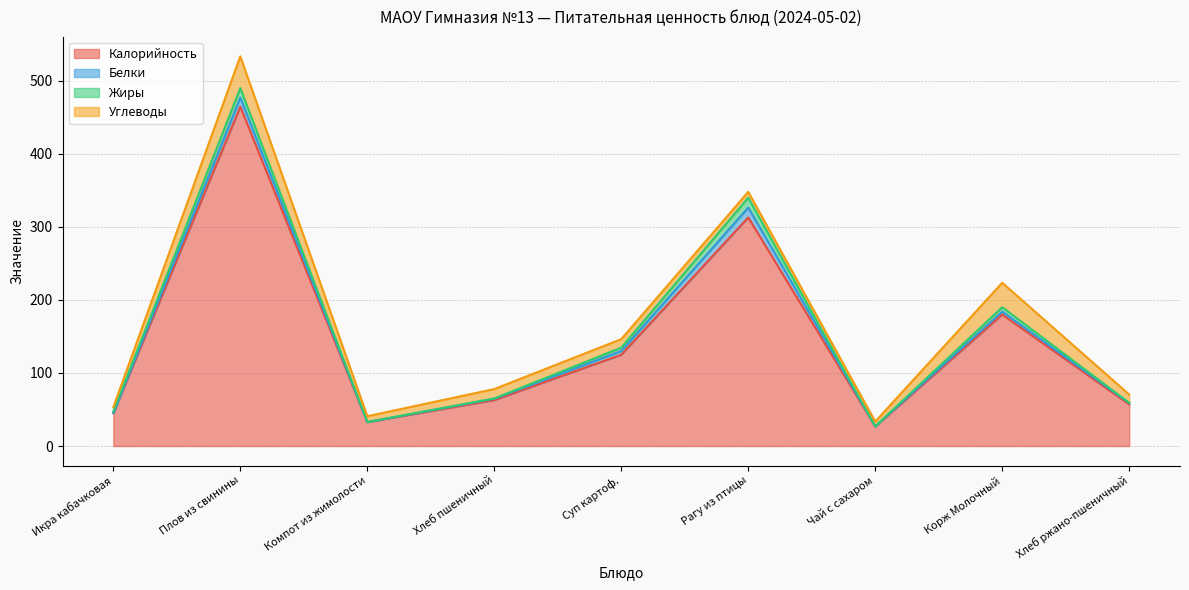

What is the label of the 6th point from the right?

Хлеб пшеничный